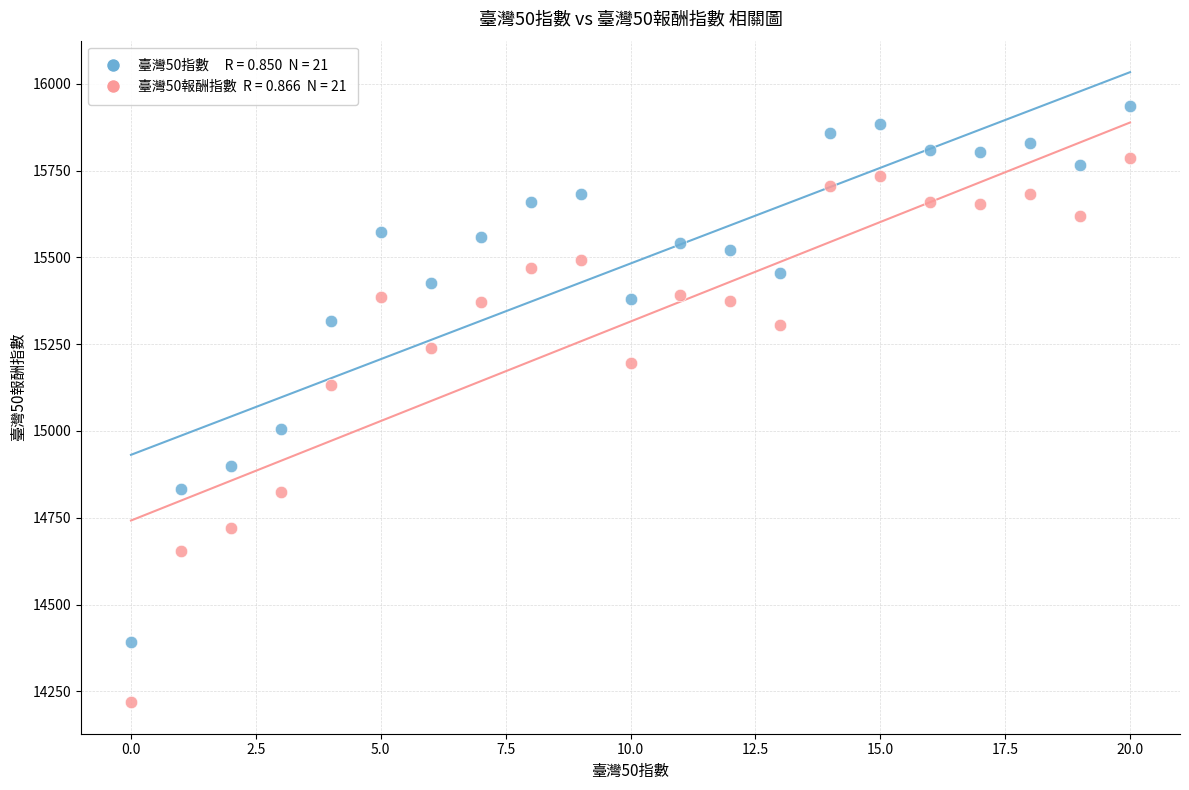

Across all data points, what is the range of Y values (max minus min)?

1716.8